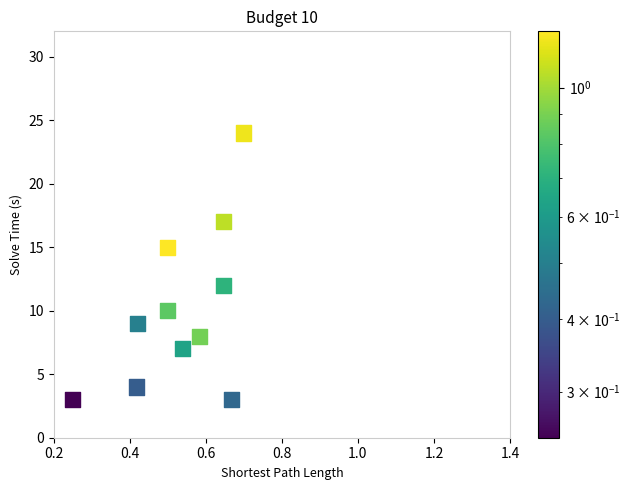

What is the range of Y values (max minus min)?

21